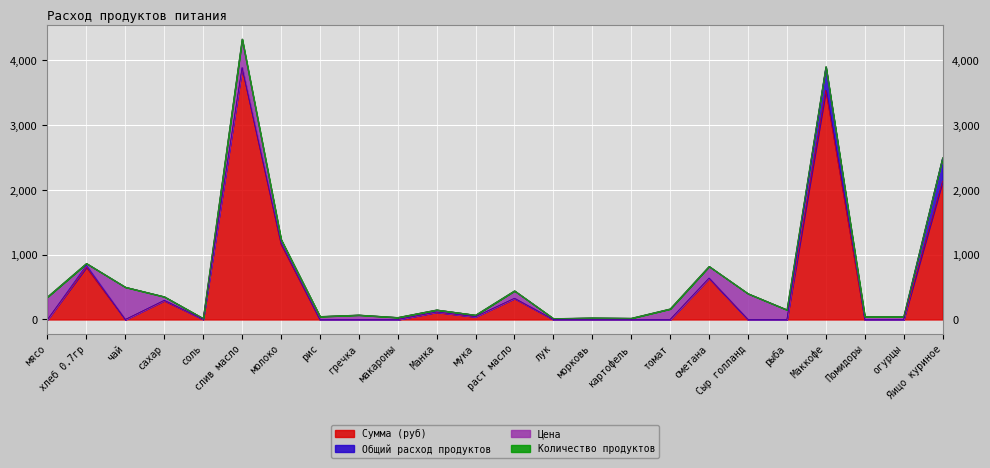

How many times do Общий расход продуктов and Цена cross each other?

3